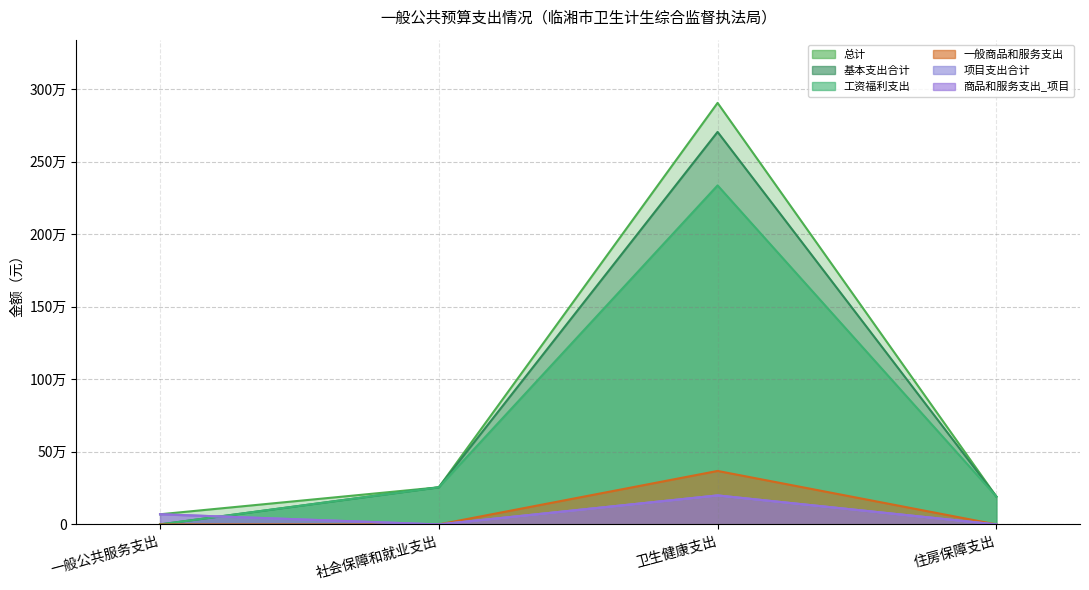

At which label does 一般商品和服务支出 reach its peak?

卫生健康支出